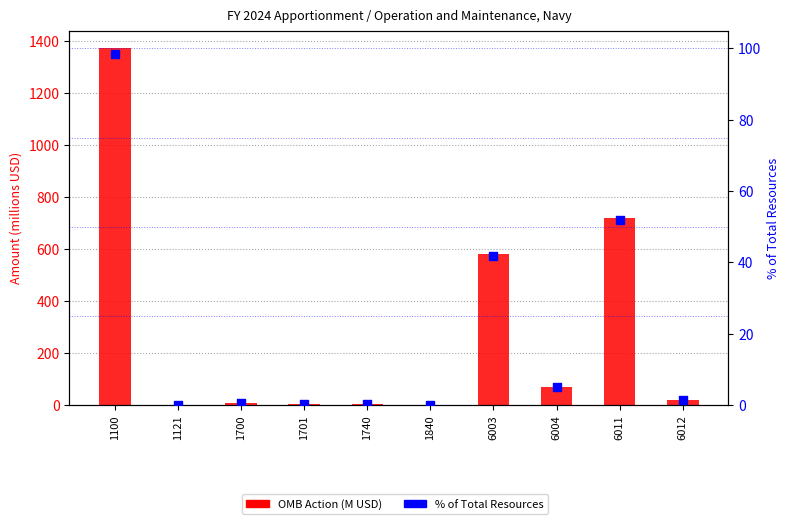

Which series contains the lowest Y value?

% of Total Resources